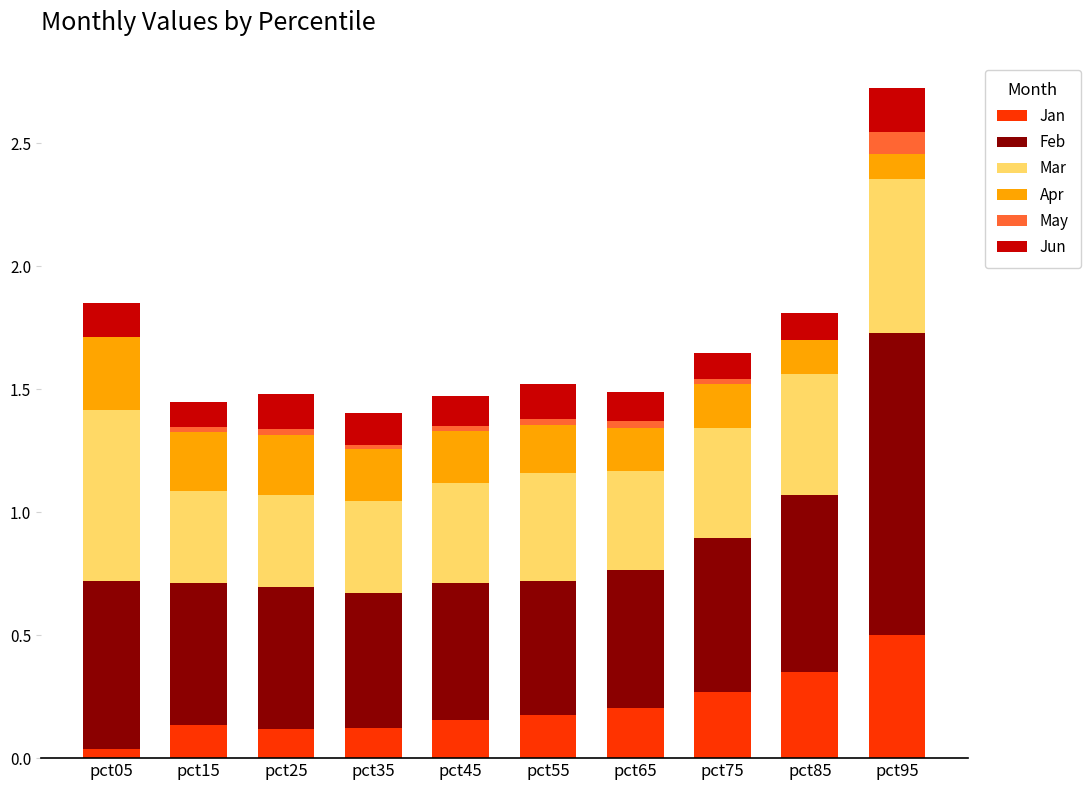

At which category is the sum across all series the highest?

pct95